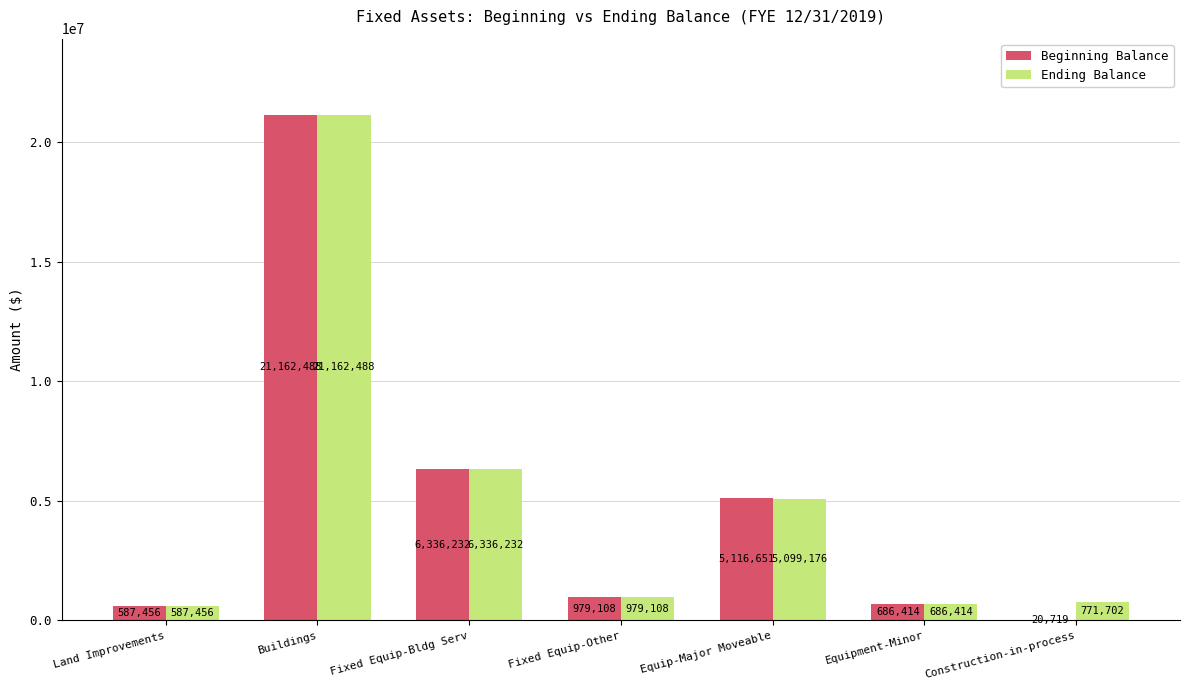

What is the total value across all series at Land Improvements?

1174912.0